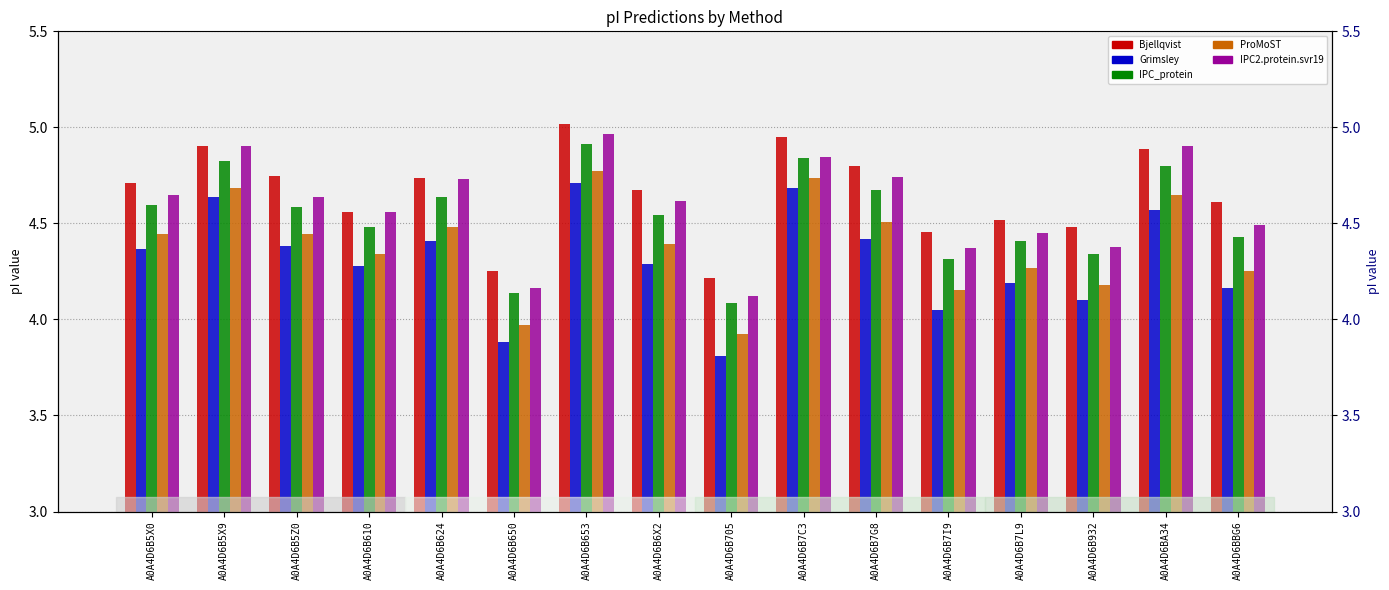

Which has a higher value, A0A4D6BBG6 or A0A4D6B7L9?

A0A4D6BBG6